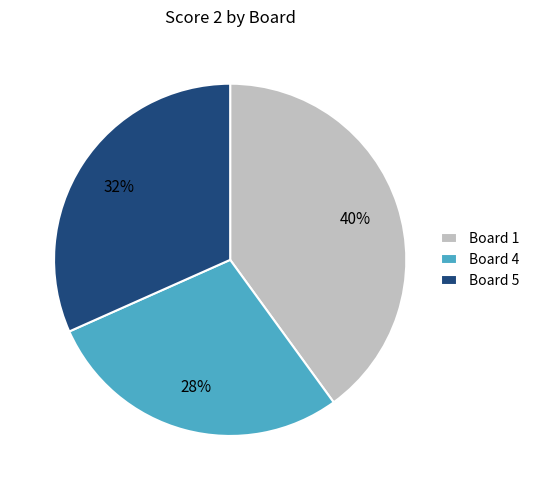

How many slices are in this pie chart?

3